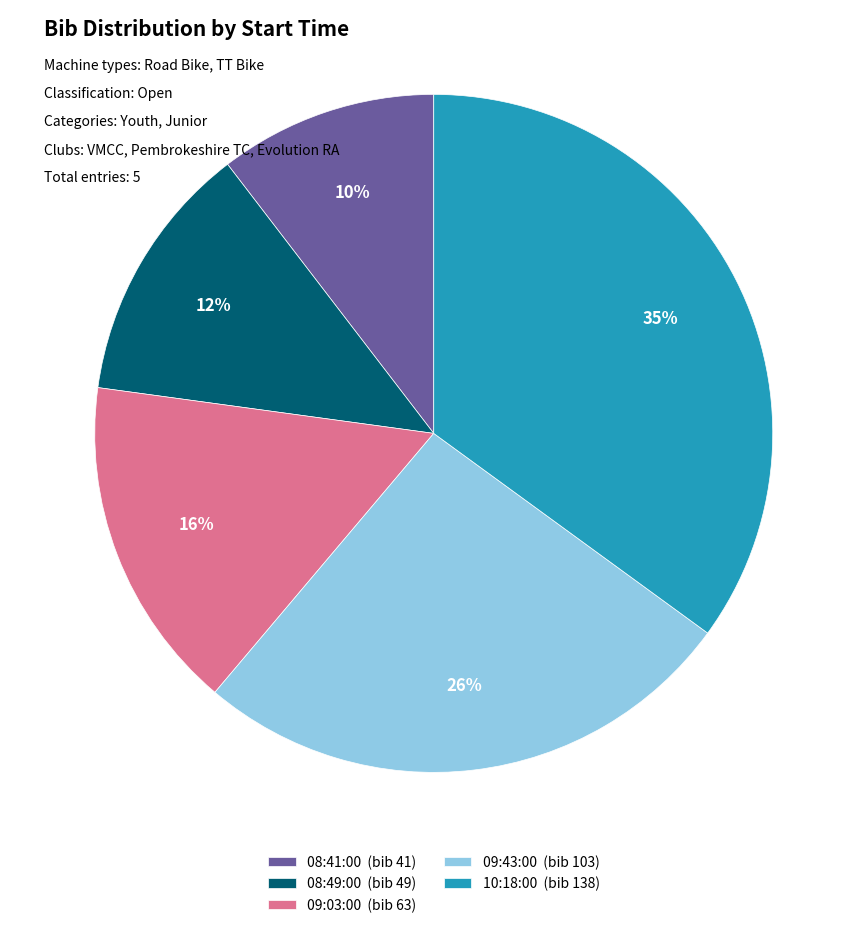

Which has a higher value, 10:18:00 (bib 138) or 09:03:00 (bib 63)?

10:18:00 (bib 138)